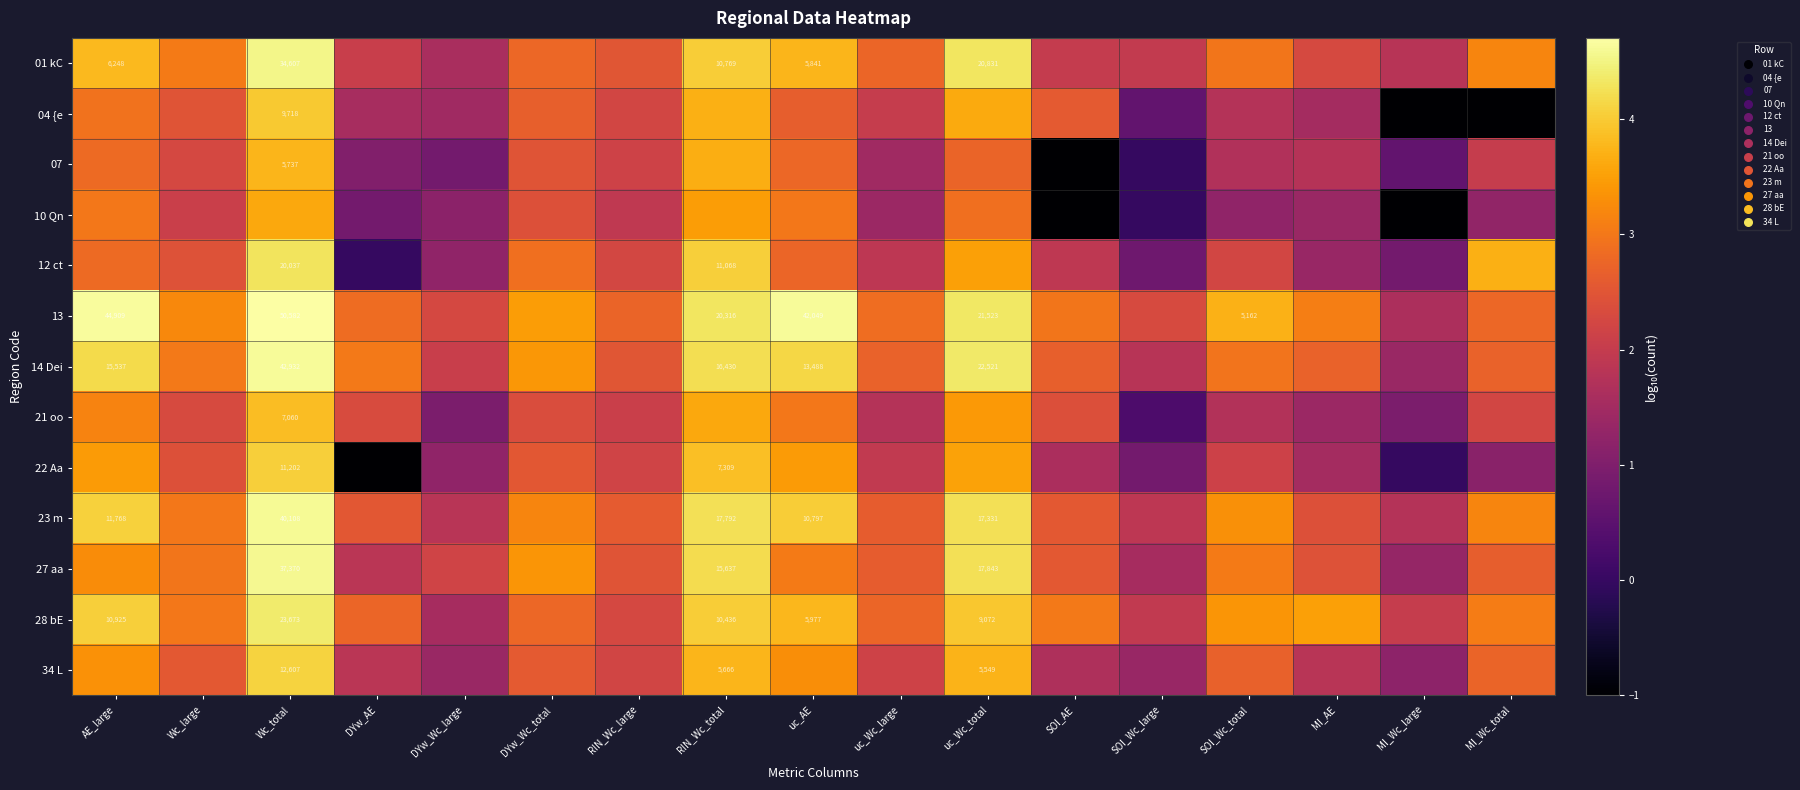

What is the difference between the maximum and minimum values in the 14 Dei series?

3.3